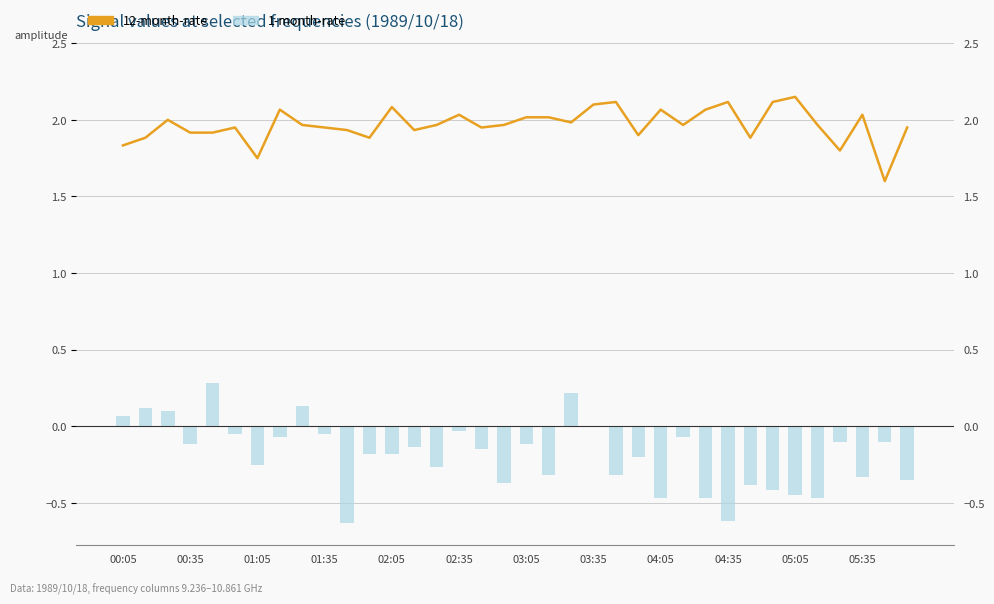

What are all the series names shown in the legend?

12-month-rate, 1-month-rate